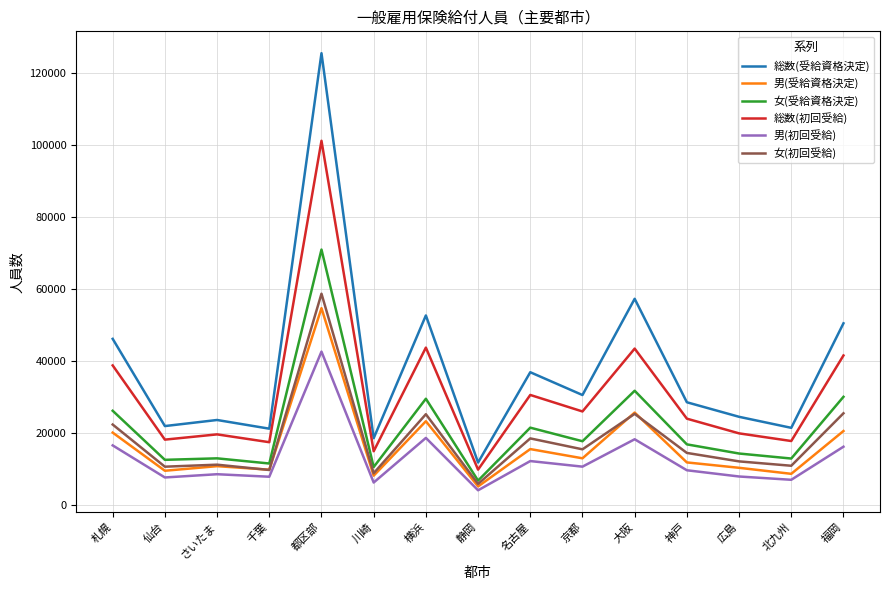

What is the greatest value displayed?

125534